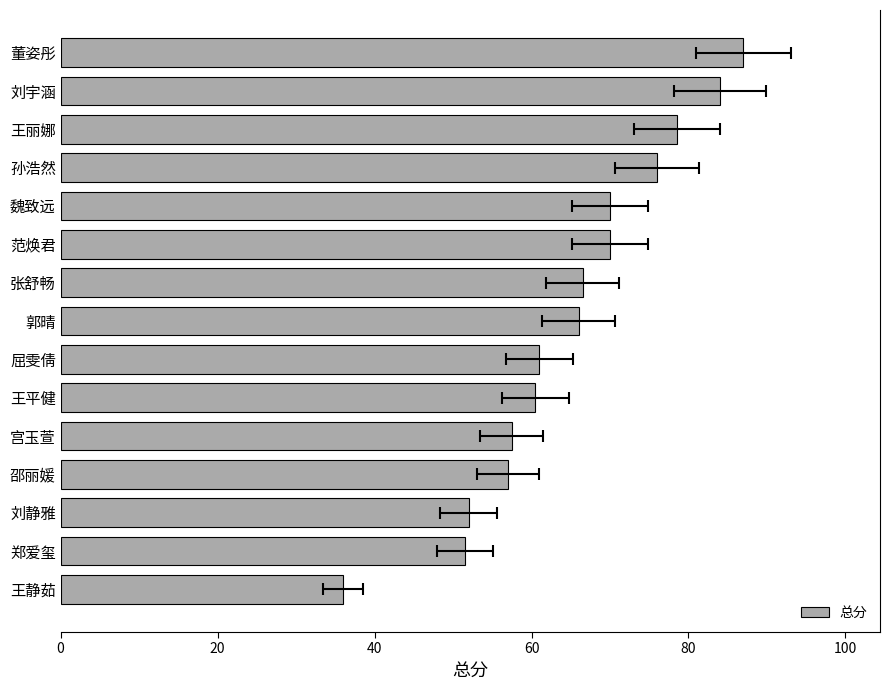

What is the sum of the values at 宫玉萱 and 王静茹?

93.5